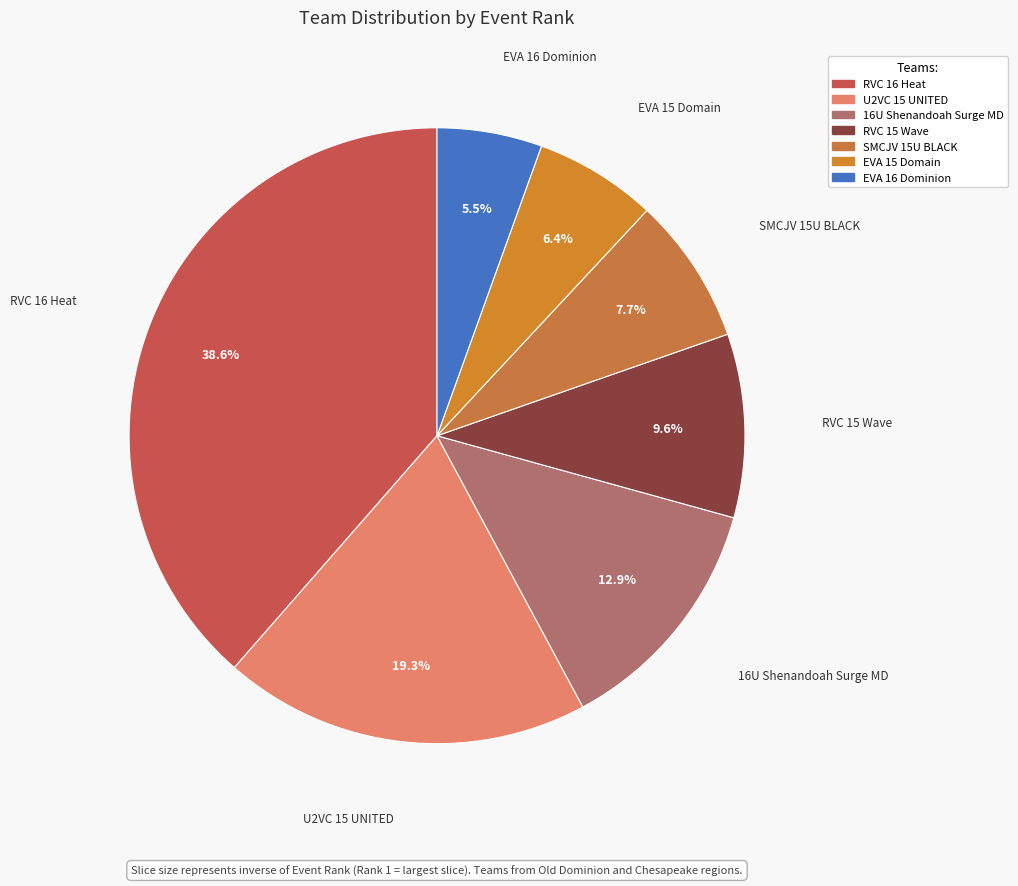

Which has a higher value, EVA 16 Dominion or SMCJV 15U BLACK?

SMCJV 15U BLACK